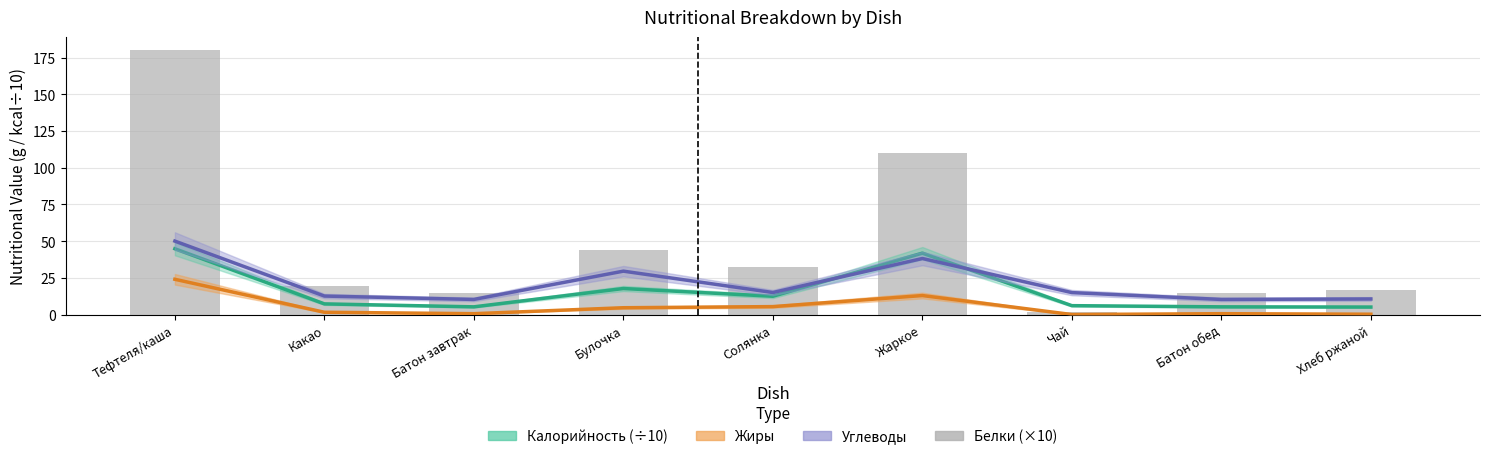

List the labels in order of value, largest first.

Тефтеля/каша, Жаркое, Булочка, Солянка, Какао, Хлеб ржаной, Батон завтрак, Батон обед, Чай